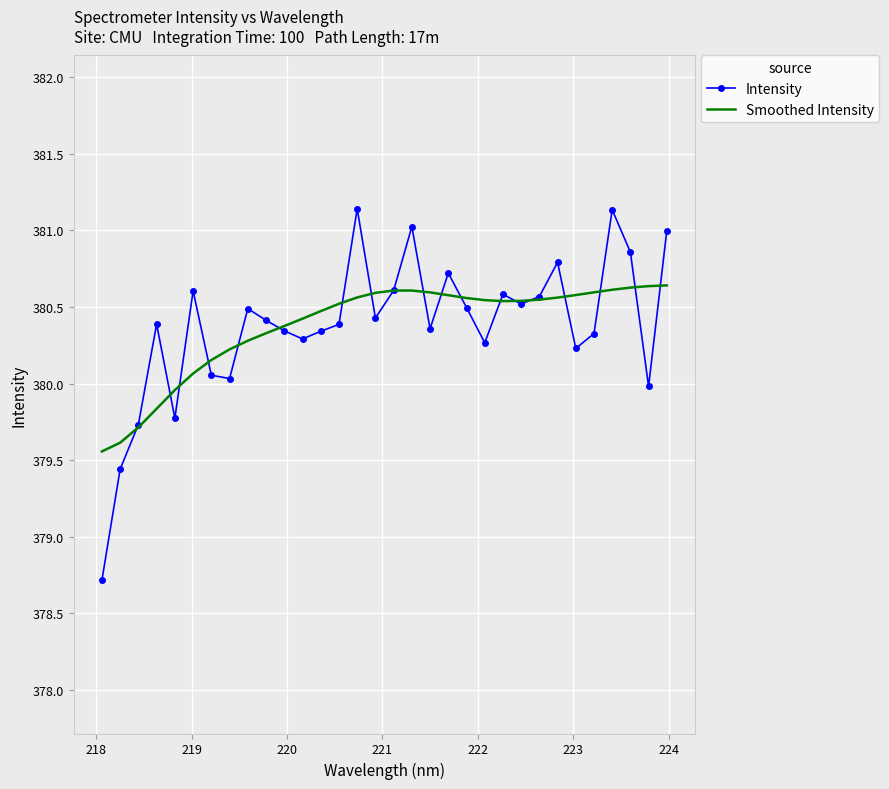

What is the minimum value shown in the chart?

378.7